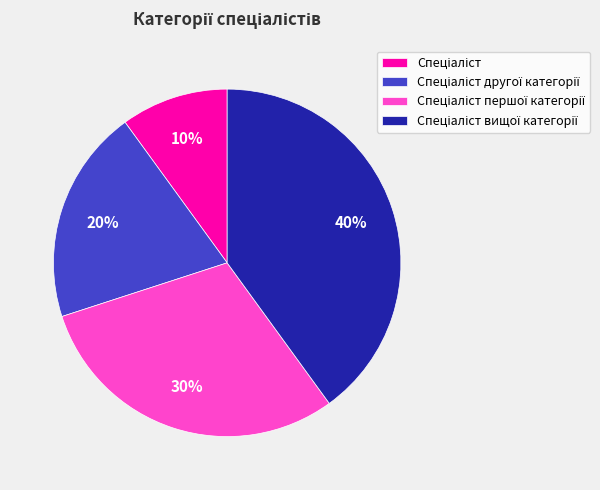

Does any single category account for the majority?

No